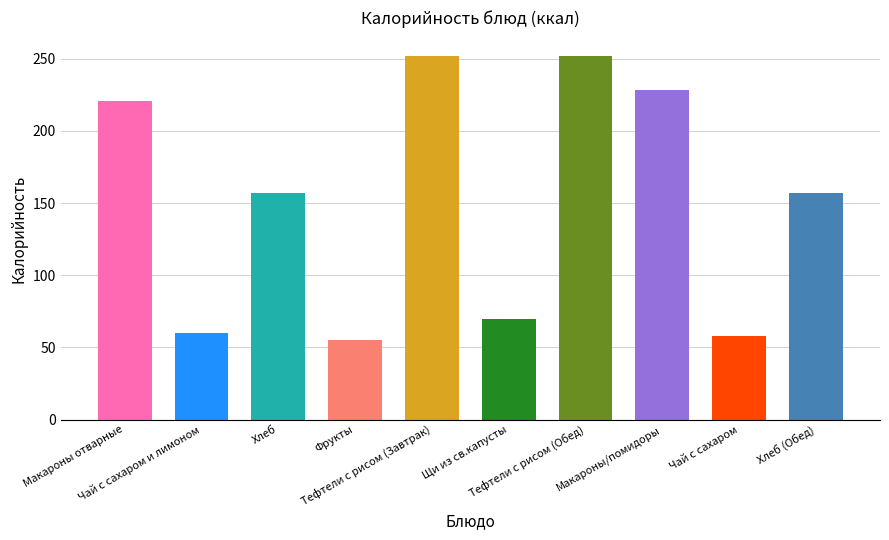

How many distinct data groups are displayed?

1